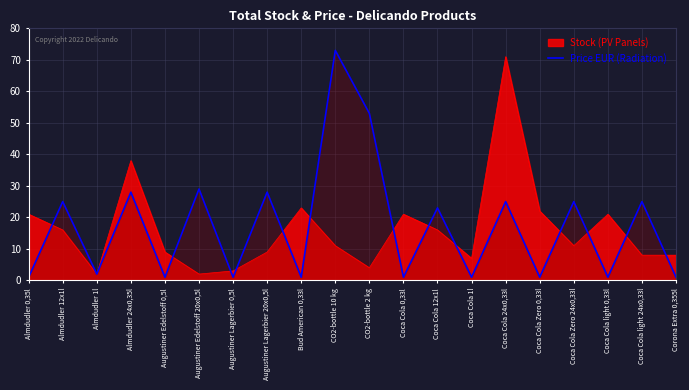

Where is Stock (PV Panels) nearest to the value 36?

Almdudler 24x0,35l